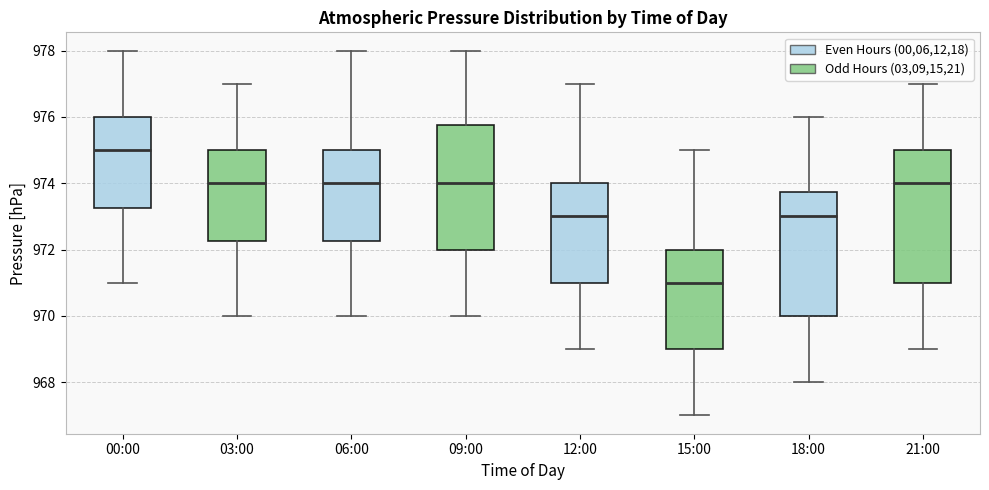

Which box's median line is the lowest?

15:00